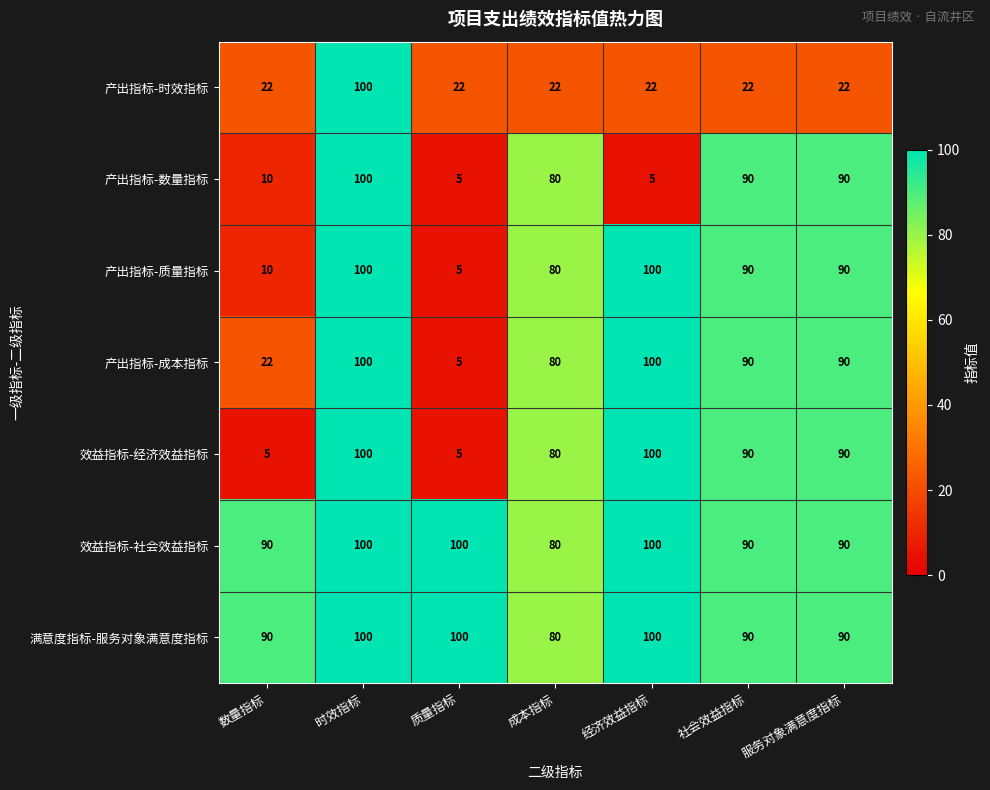

At how many categories does at least one series exceed 52?

7